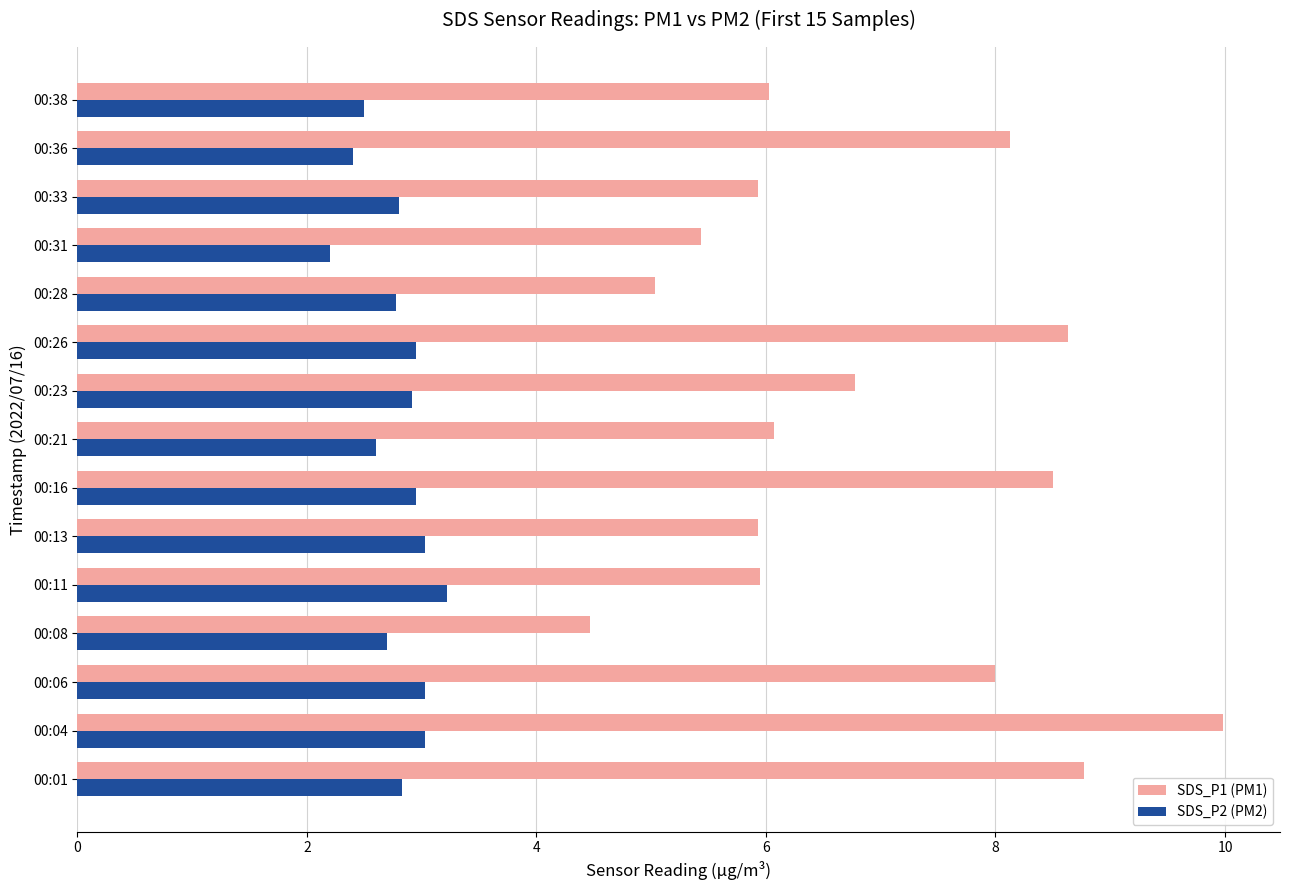

What are all the series names shown in the legend?

SDS_P1 (PM1), SDS_P2 (PM2)